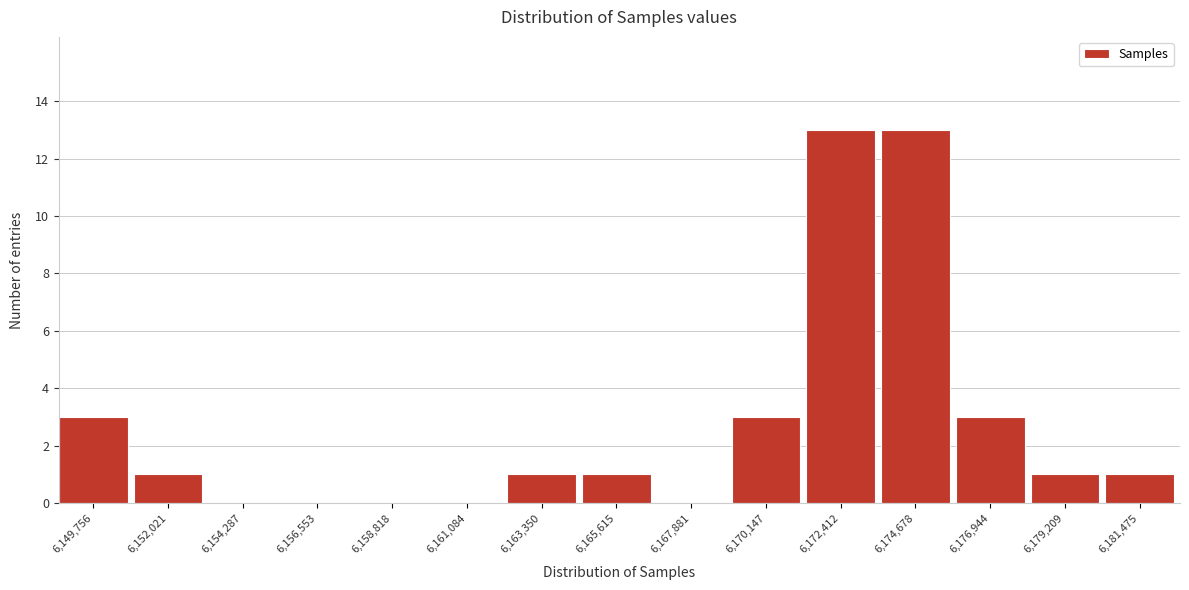

Reading left to right, list all the values displayed in this chart.

6,149,756=3	6,152,021=1	6,154,287=0	6,156,553=0	6,158,818=0	6,161,084=0	6,163,350=1	6,165,615=1	6,167,881=0	6,170,147=3	6,172,412=13	6,174,678=13	6,176,944=3	6,179,209=1	6,181,475=1